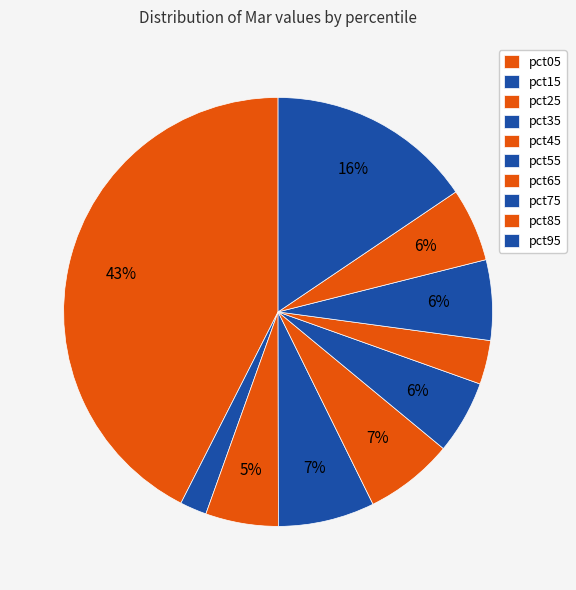

To the nearest percent, what is the difference between the largest and smallest slice percentages?

41%